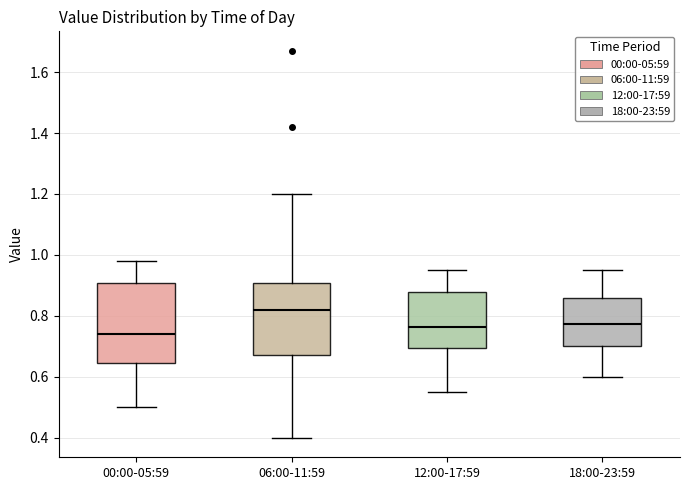

Reading left to right, read every box against the y-axis: the position of its median line, the range the box covers, and the ends of its whiskers. The values are not printed on the chart, so give them approximately, as read against the axis.

00:00-05:59: median 0.74, box 0.64 to 0.90, whiskers 0.50 to 0.98
06:00-11:59: median 0.82, box 0.68 to 0.90, whiskers 0.40 to 1.20
12:00-17:59: median 0.76, box 0.70 to 0.88, whiskers 0.56 to 0.96
18:00-23:59: median 0.78, box 0.70 to 0.86, whiskers 0.60 to 0.96